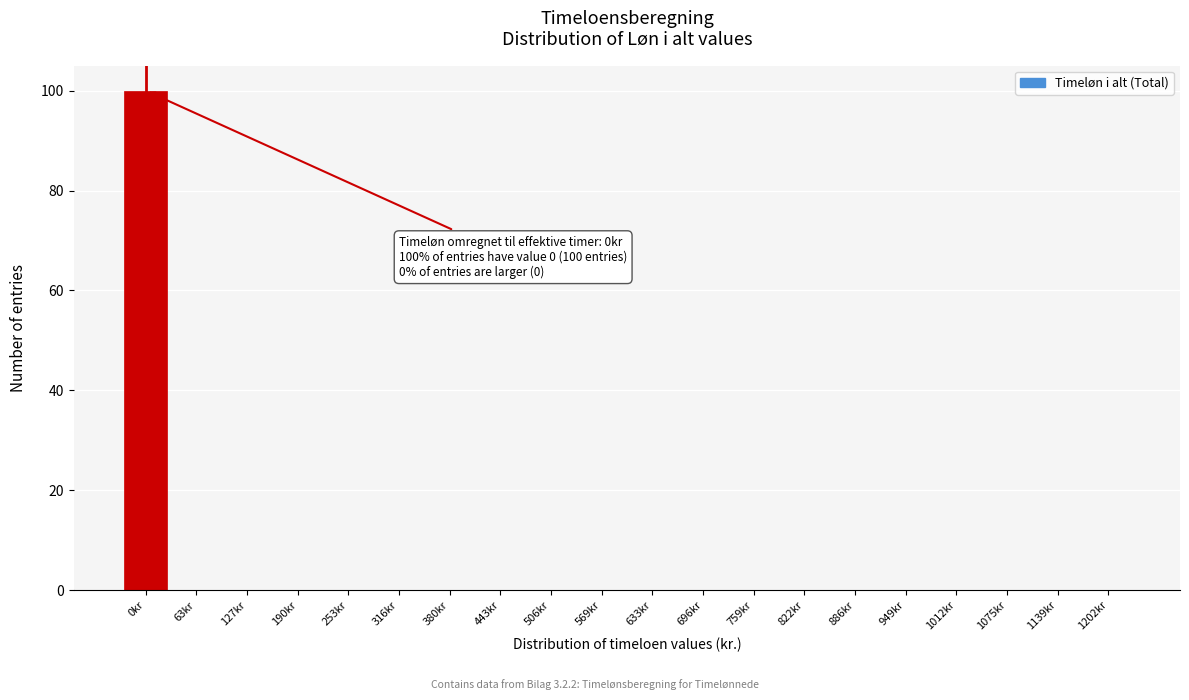

Reading left to right, what are all the values shown in this chart?

0kr=100	63kr=0	127kr=0	190kr=0	253kr=0	316kr=0	380kr=0	443kr=0	506kr=0	569kr=0	633kr=0	696kr=0	759kr=0	822kr=0	886kr=0	949kr=0	1012kr=0	1075kr=0	1139kr=0	1202kr=0